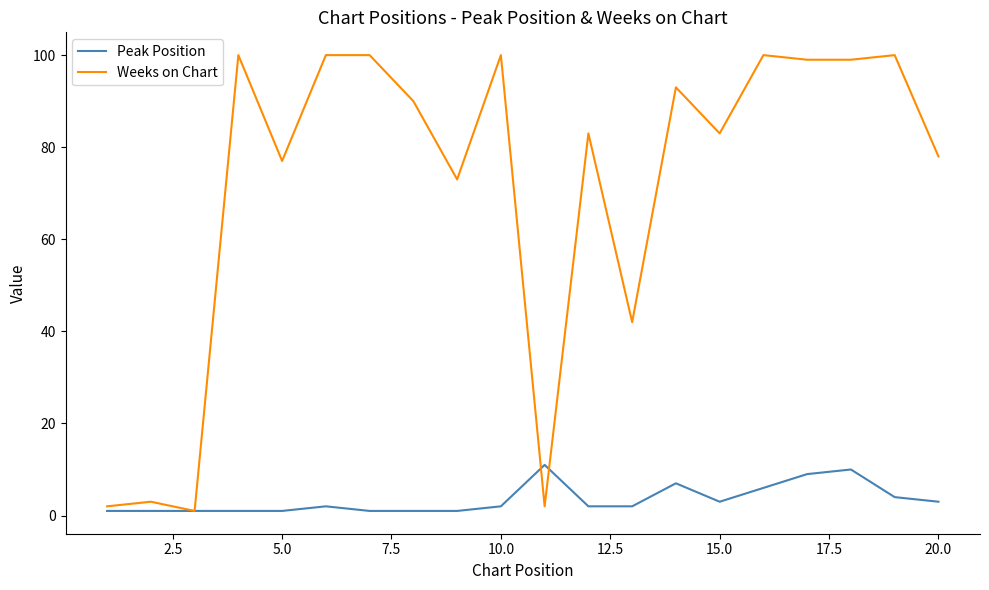

Which series has the largest range (max minus min)?

Weeks on Chart